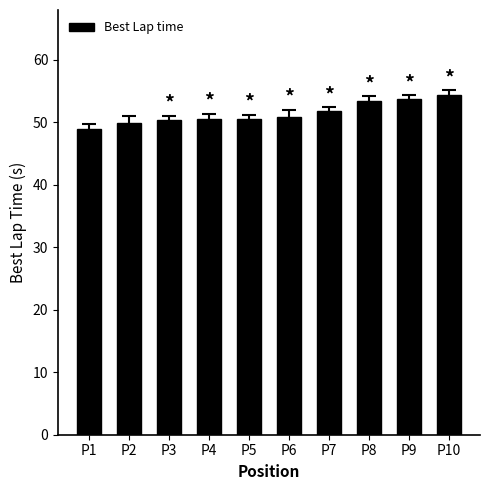

What is the smallest value displayed?

48.9